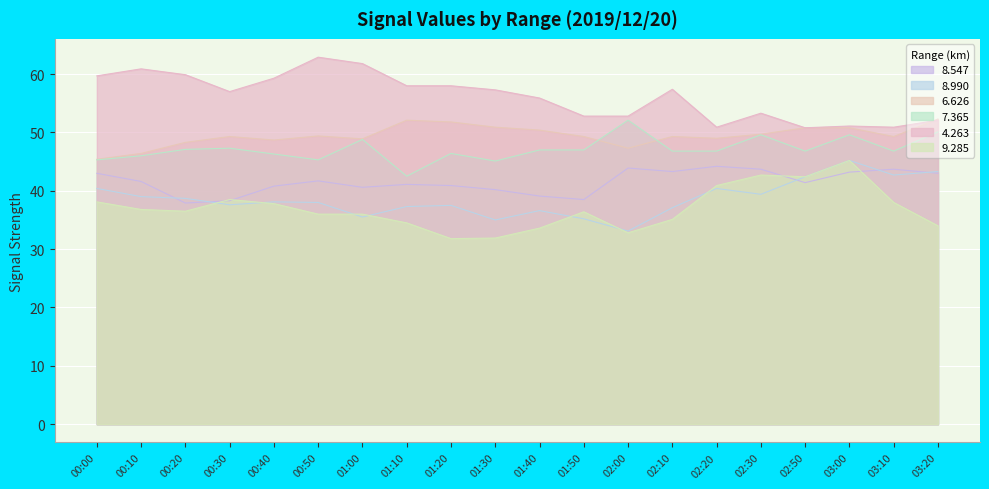

How many lines are shown in the chart?

6